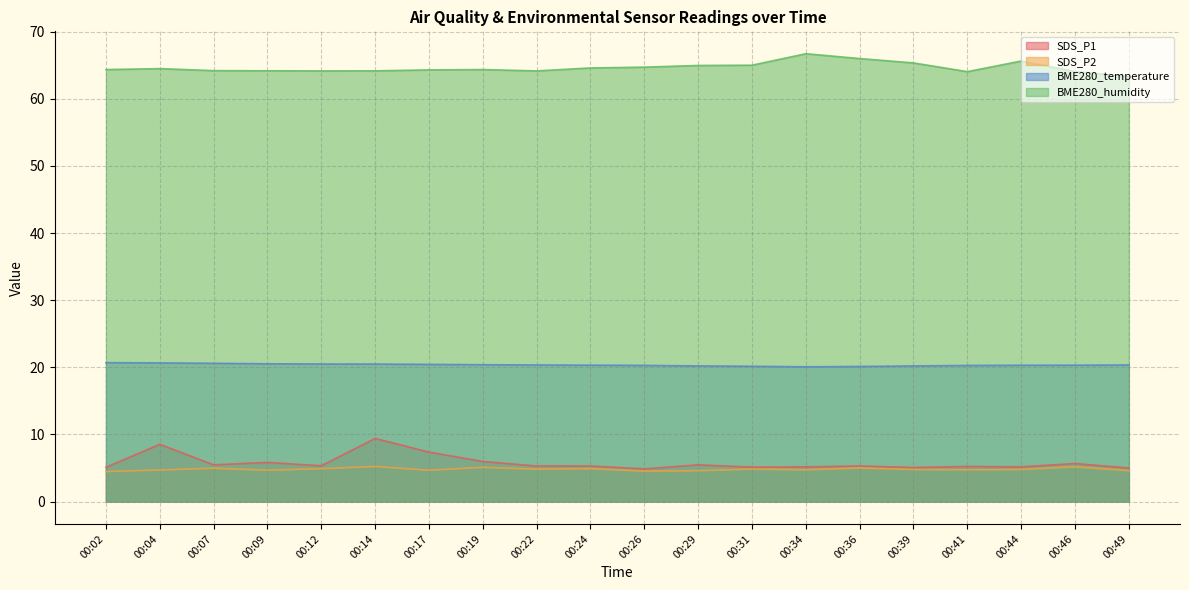

What is the average value of the BME280_temperature series?

20.4